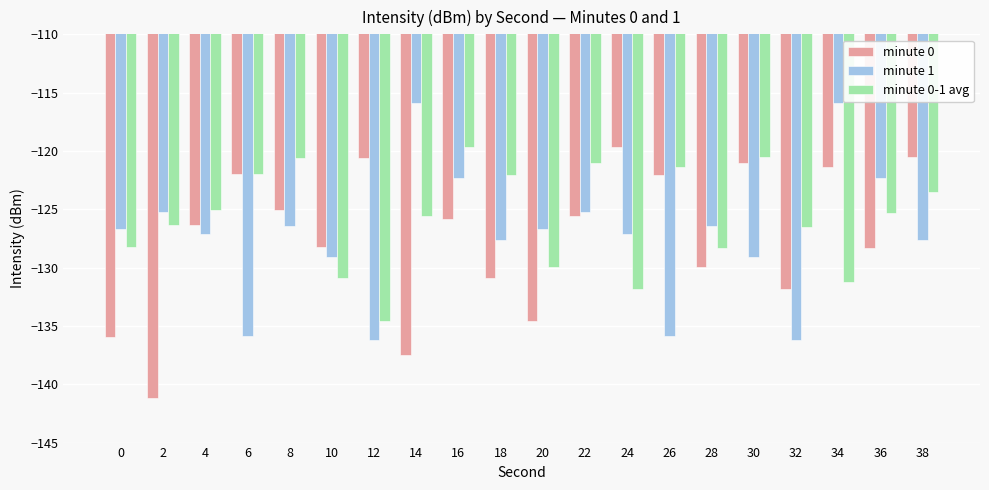

Is the value of minute 1 at 36 greater than the value of minute 0 at 10?

Yes